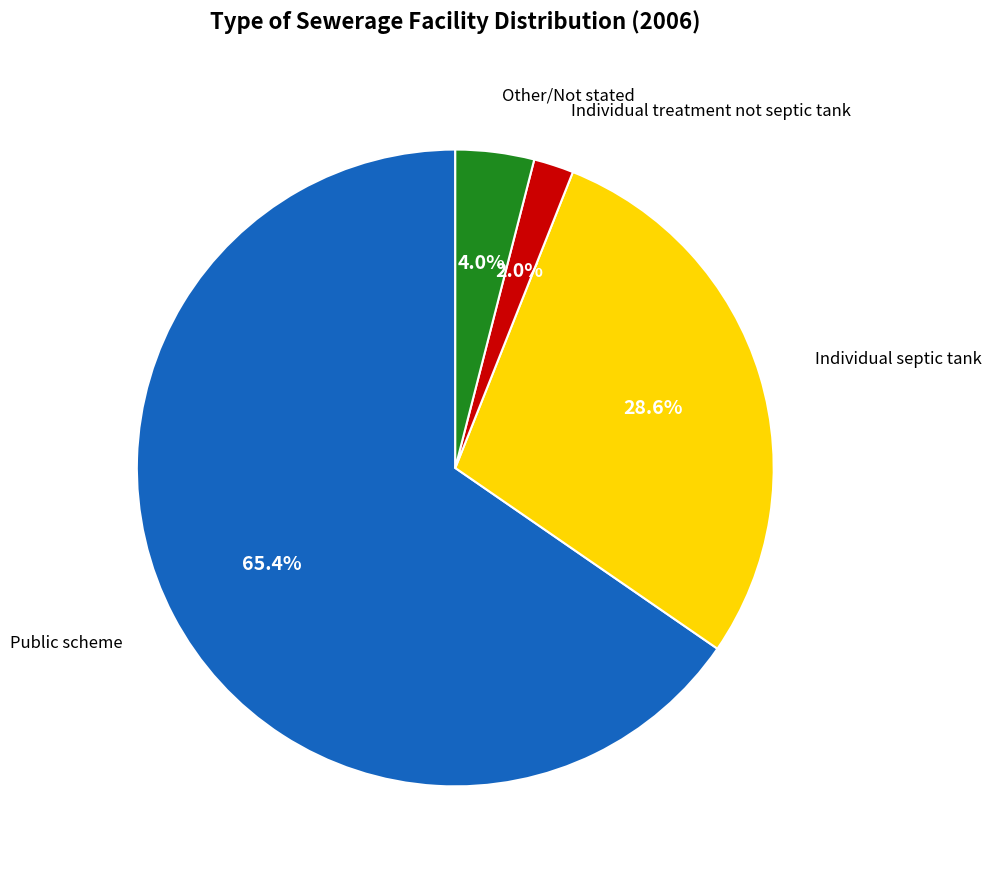

Is there any slice that represents more than half of the pie?

Yes